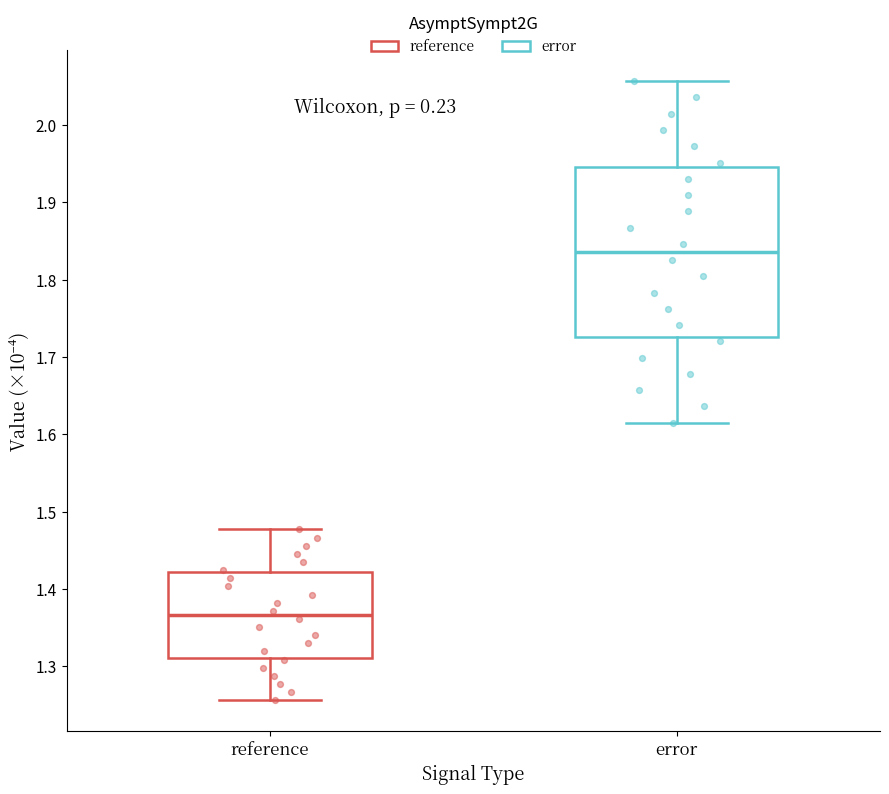

Where does the median line of the box for reference sit on the y-axis? The values are not printed on the chart, so give them approximately, as read against the axis.

1.37